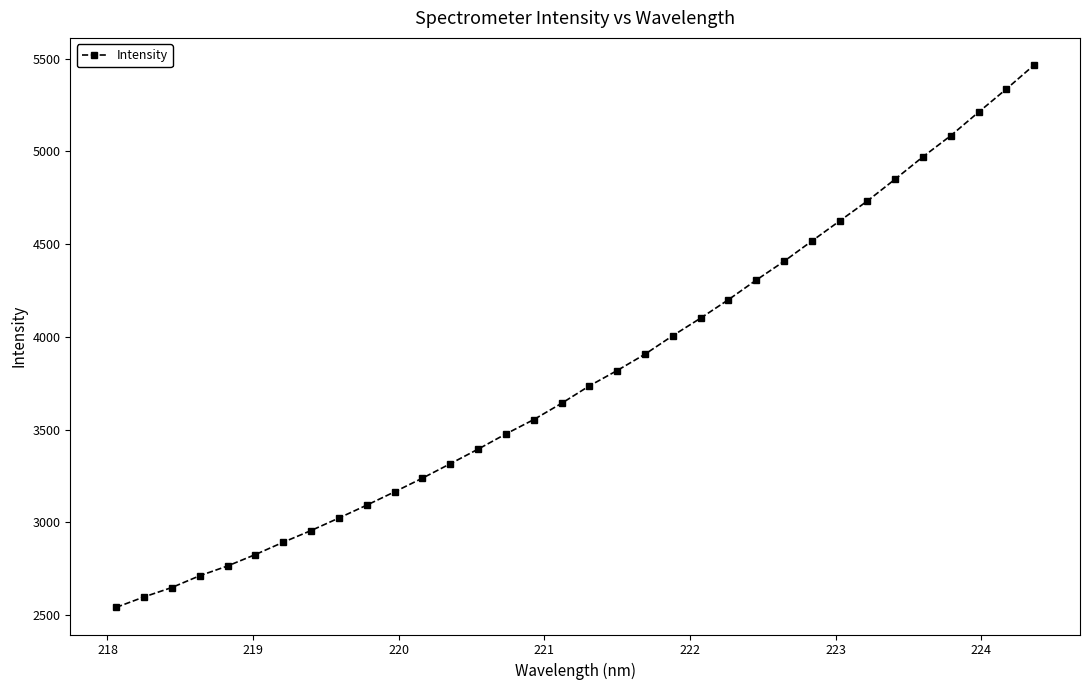

Does the chart display data point markers on the line(s)?

Yes